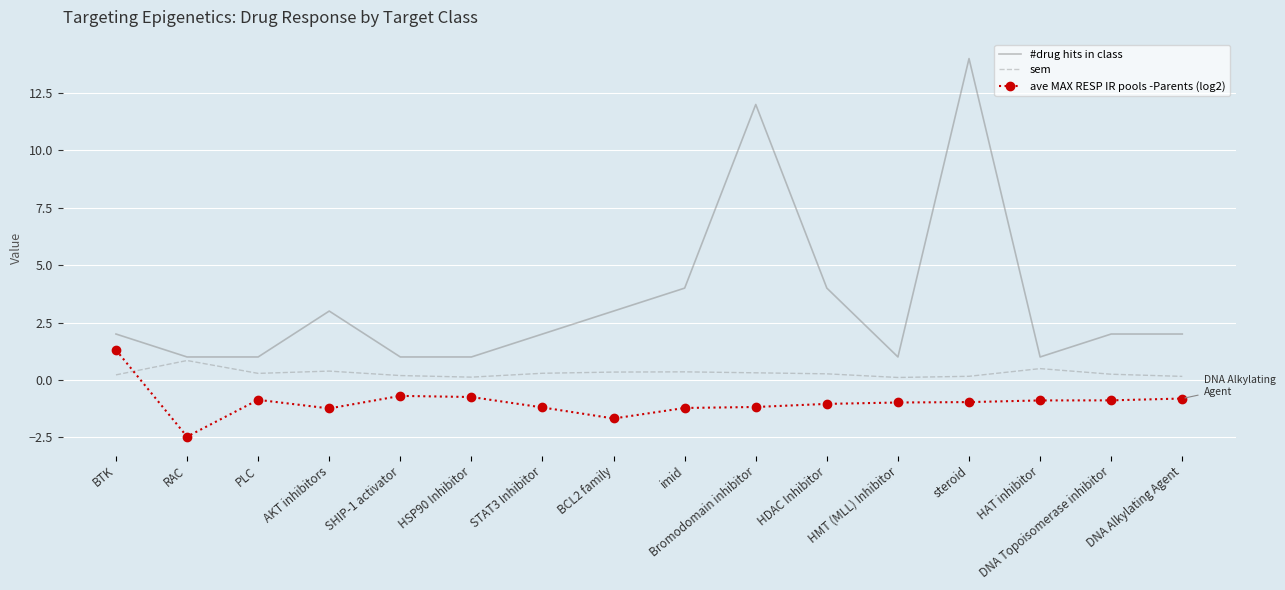

True or false: sem has a value of 0.3 at STAT3 Inhibitor.

True